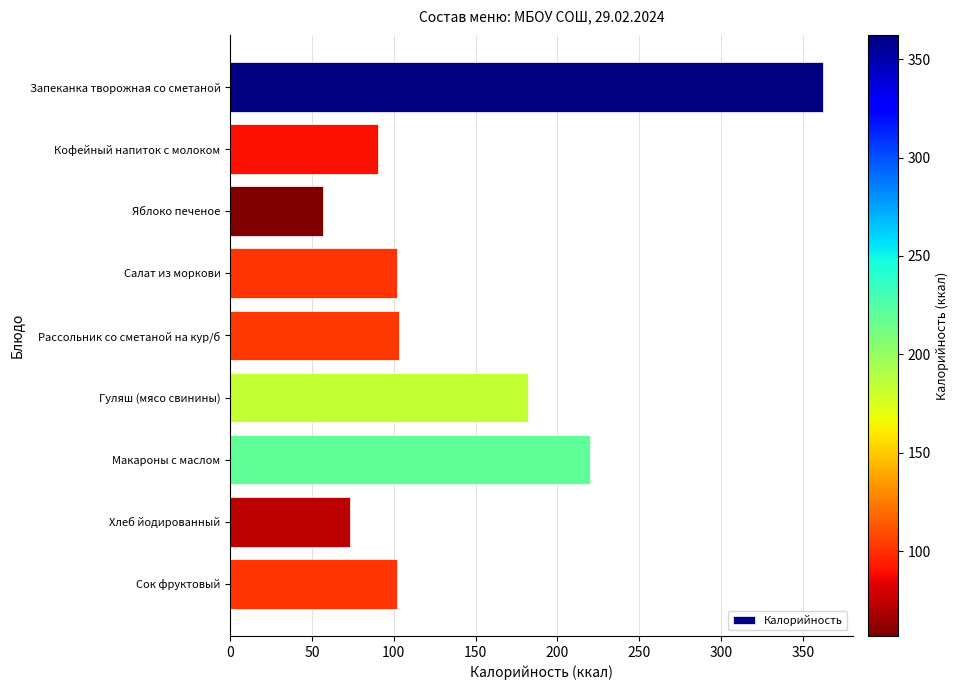

What is the greatest value displayed?

362.3